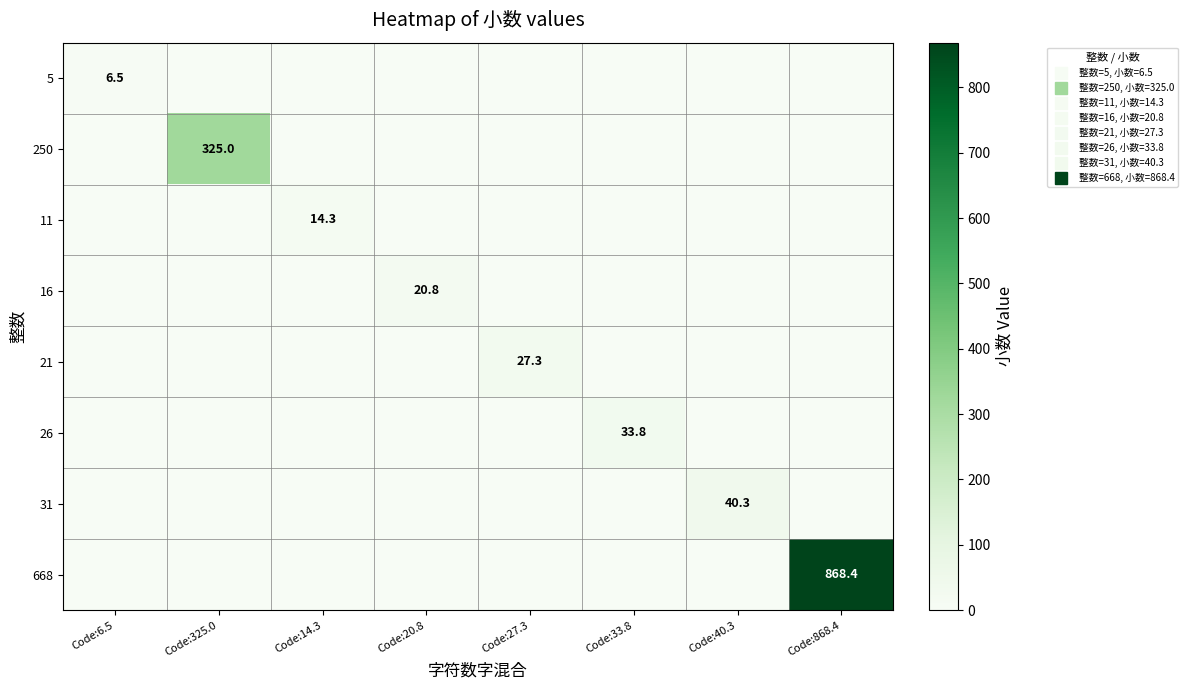

What is the sum of all 250 values?

325.0